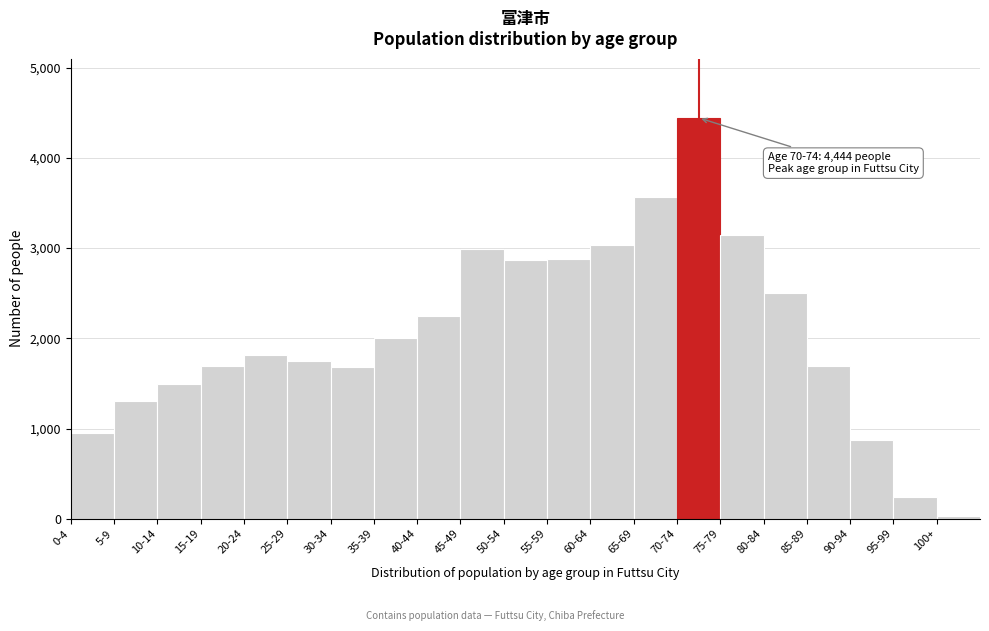

What is the change in value from 70-74 to 80-84?

-1942